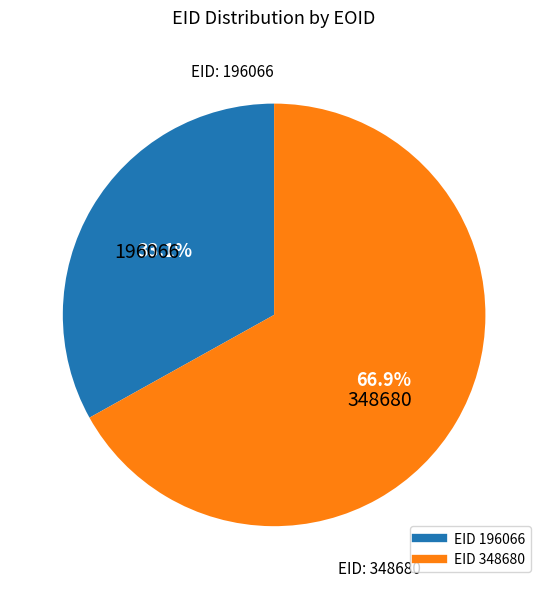

To the nearest percent, what is the difference between the largest and smallest slice percentages?

34%